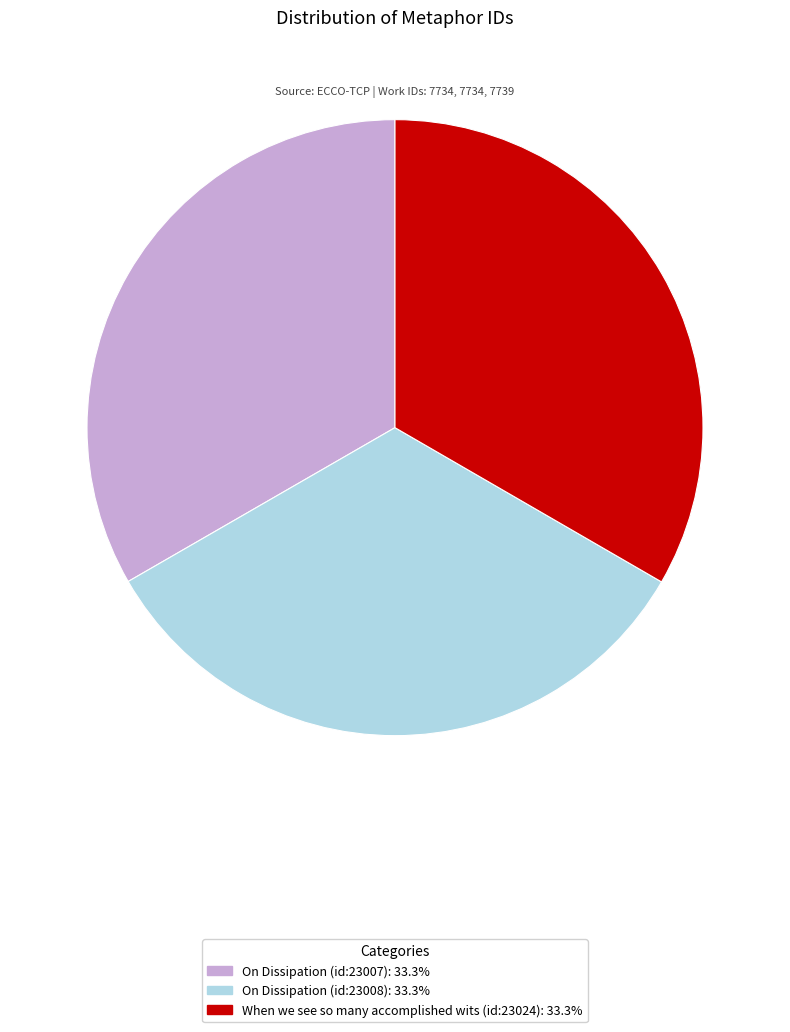

Do On Dissipation (id:23008) and On Dissipation (id:23007) together represent more than half of the pie?

Yes